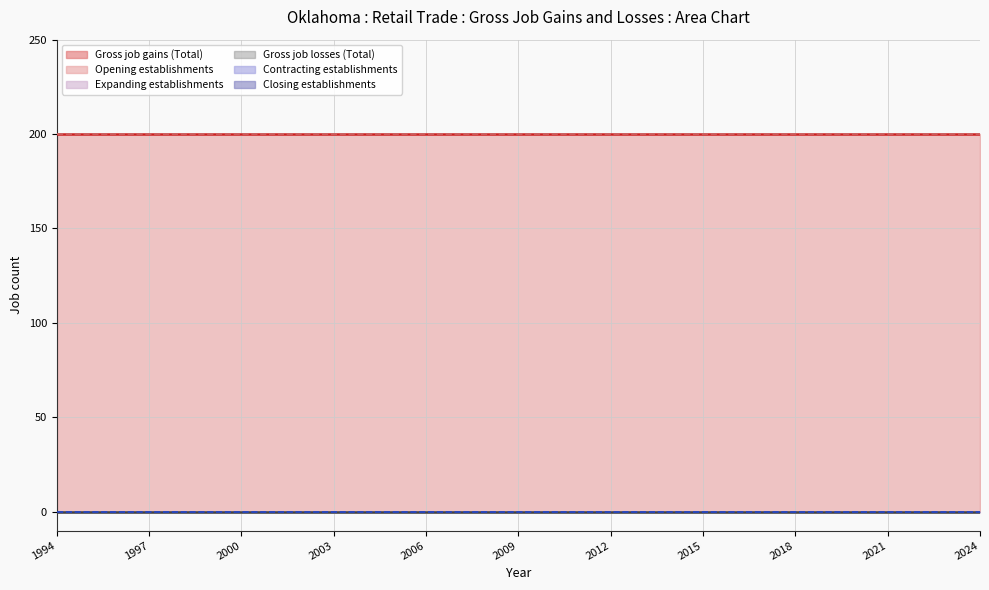

Is the value of Contracting establishments at 2003 greater than the value of Expanding establishments at 2004?

No